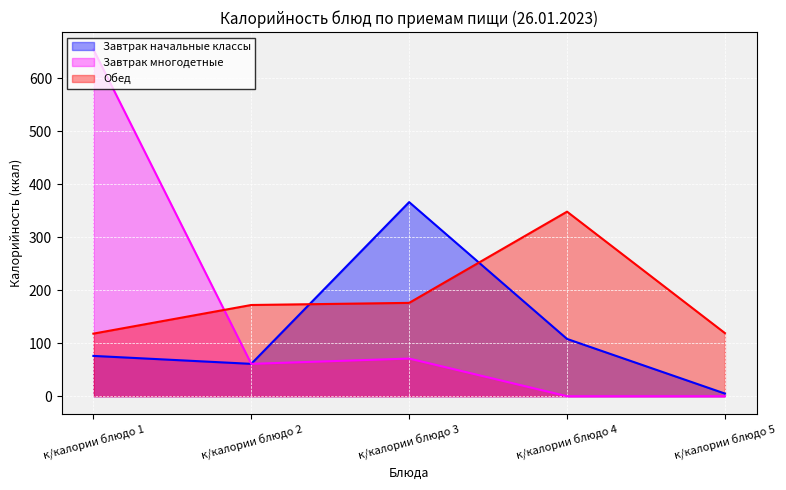

At how many categories does at least one series exceed 443?

1